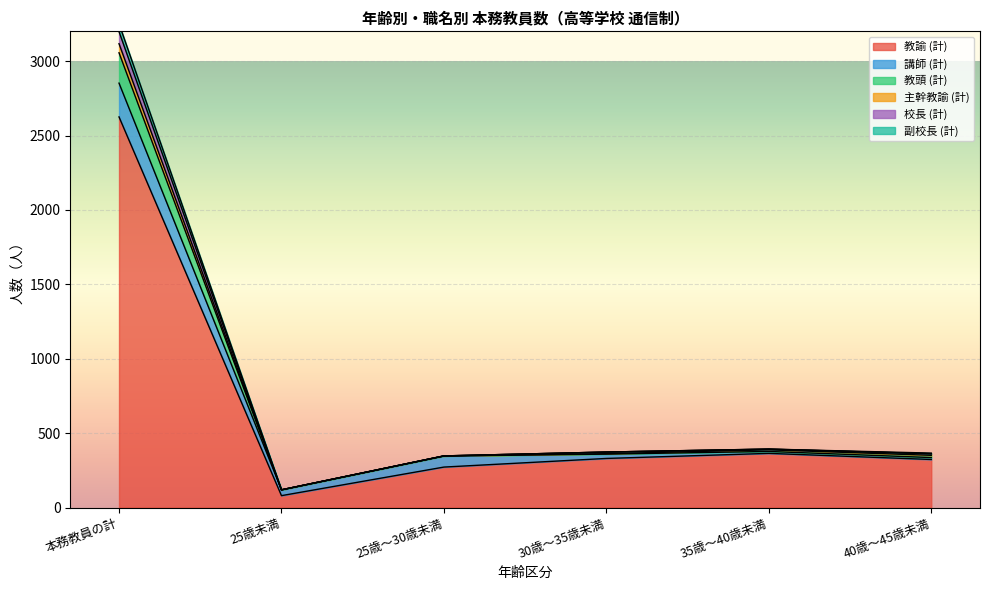

True or false: 教頭 (計) and 主幹教諭 (計) intersect in this chart.

False